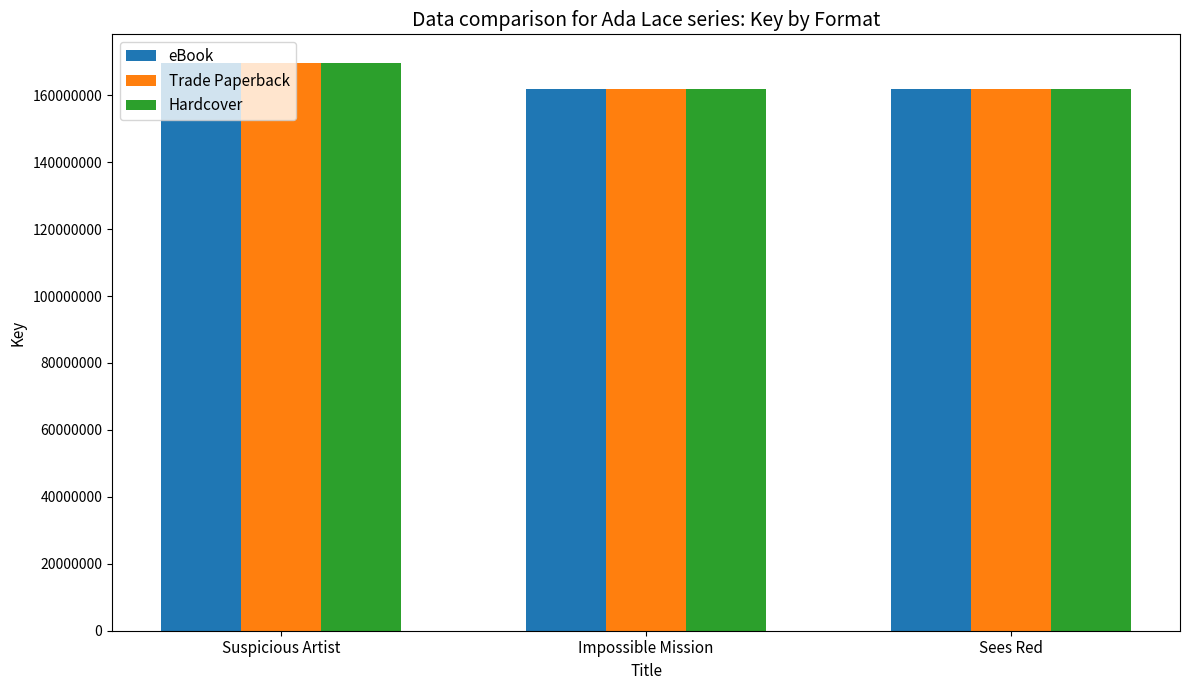

At which label is eBook closest to 165856320?

Impossible Mission